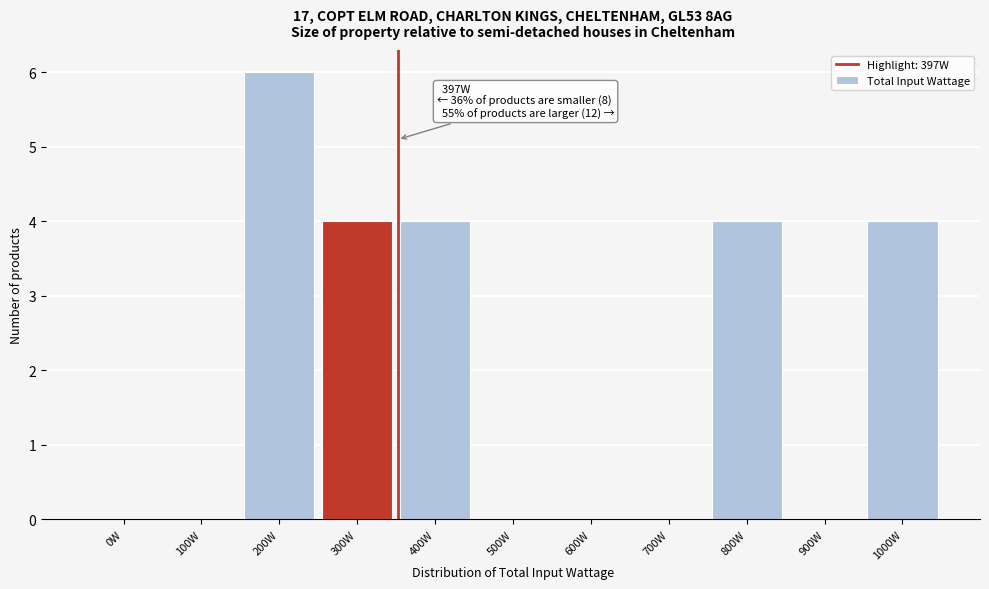

Reading left to right, what are all the values shown in this chart?

0W=0	100W=0	200W=6	300W=4	400W=4	500W=0	600W=0	700W=0	800W=4	900W=0	1000W=4